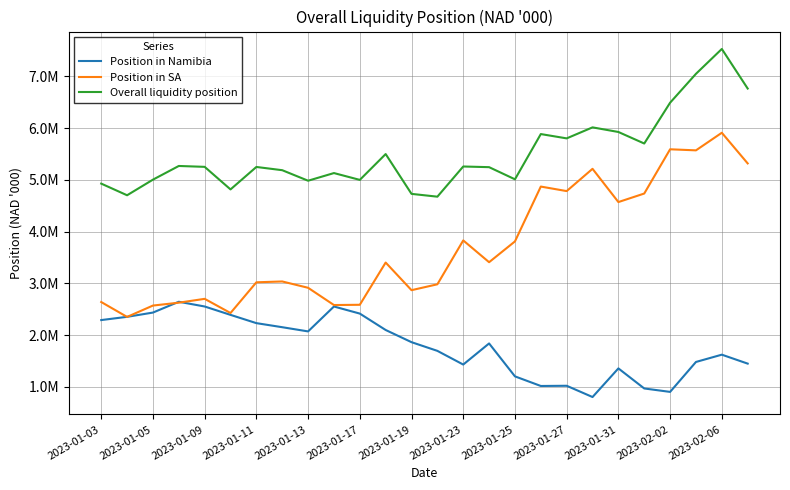

Reading left to right, transcribe all the data shown in this chart.

Position in Namibia: 2288531.6	2351196.7	2433441.2	2642328.5	2550968.5	2388963.6	2229244.0	2150578.4	2069350.2	2550667.7	2413885.3	2096786.6	1861254.5	1693344.0	1428722.8	1836838.8	1200416.6	1014708.3	1018790.5	801061.5	1354514.0	966657.5	900356.6	1478991.3	1619733.9	1446894.2
Position in SA: 2637354.5	2349589.0	2569043.7	2624573.8	2698895.5	2424819.9	3018547.4	3034652.8	2912446.4	2579150.3	2583922.6	3400433.1	2866310.8	2980095.2	3828006.8	3406977.1	3808798.6	4868792.5	4781413.8	5211798.8	4569288.2	4734171.6	5589258.7	5568797.1	5908753.3	5316522.8
Overall liquidity position: 4925886.1	4700785.7	5002484.8	5266902.3	5249864.0	4813783.5	5247791.5	5185231.2	4981796.6	5129817.9	4997807.8	5497219.7	4727565.3	4673439.1	5256729.6	5243815.9	5009215.2	5883500.8	5800204.2	6012860.3	5923802.2	5700829.1	6489615.4	7047788.4	7528487.2	6763417.0